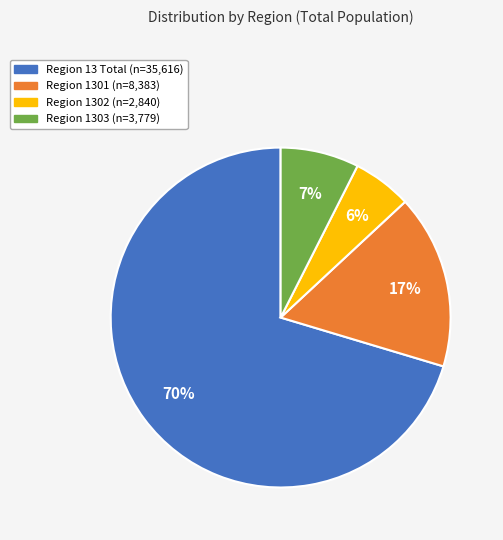

Does any single category account for the majority?

Yes